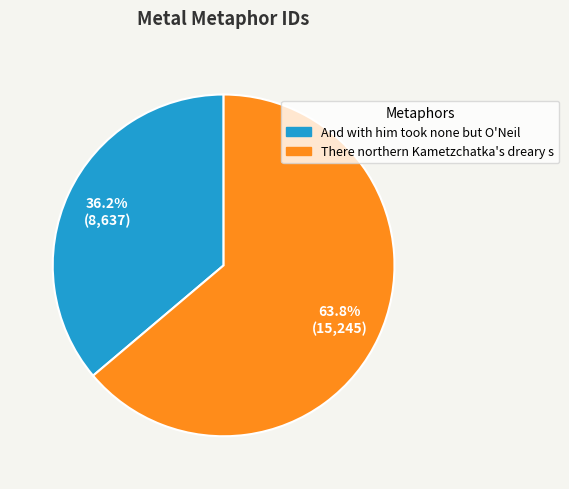

What is the smallest slice in the pie chart?

And with him took none but O'Neil